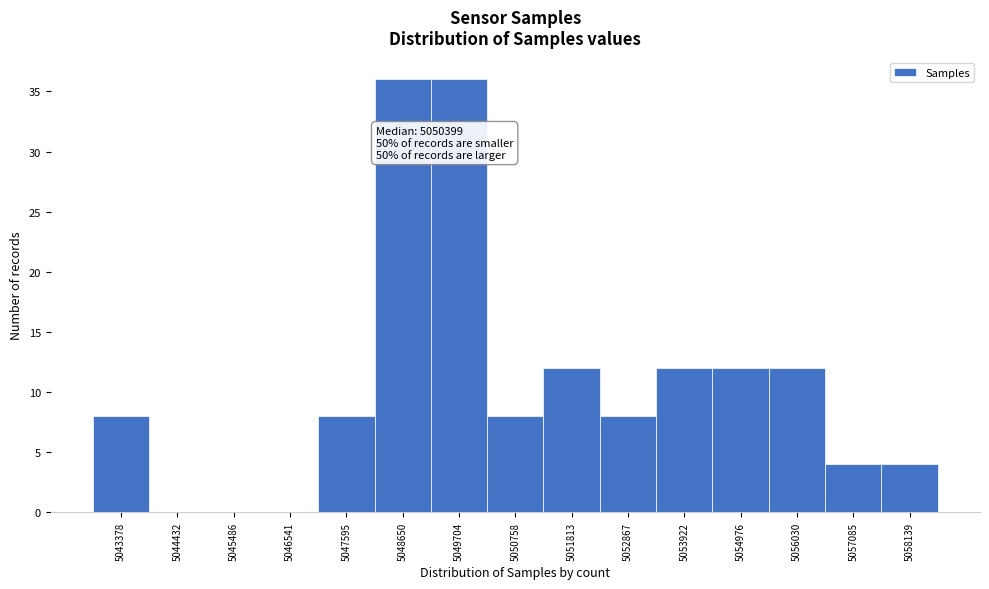

What is the maximum value shown in the chart?

36